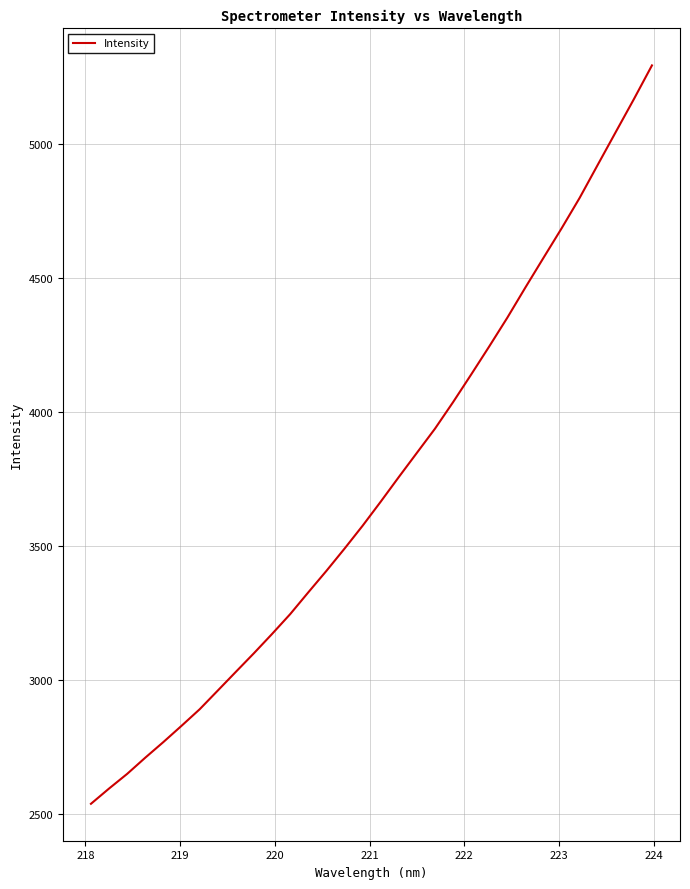

What is the maximum value shown in the chart?

5293.3